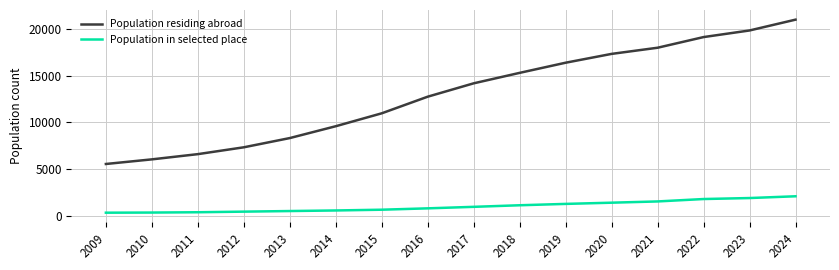

At which label does Population residing abroad reach its peak?

2024